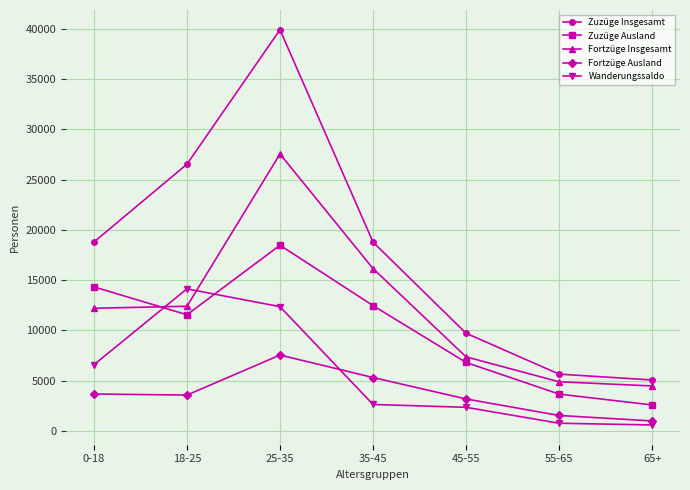

What is the sum of the Zuzüge Insgesamt values at 45-55 and 65+?

14791